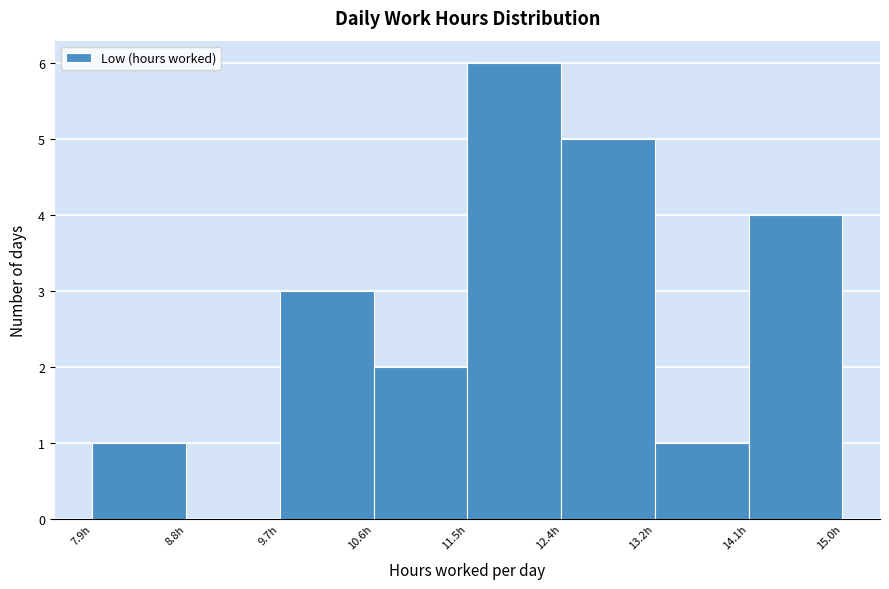

What is the height of the bar covering 12.4 to 13.2 on the x-axis? Neither the bar edges nor the heights are printed on the chart, so give them approximately, as read against the axes.

5